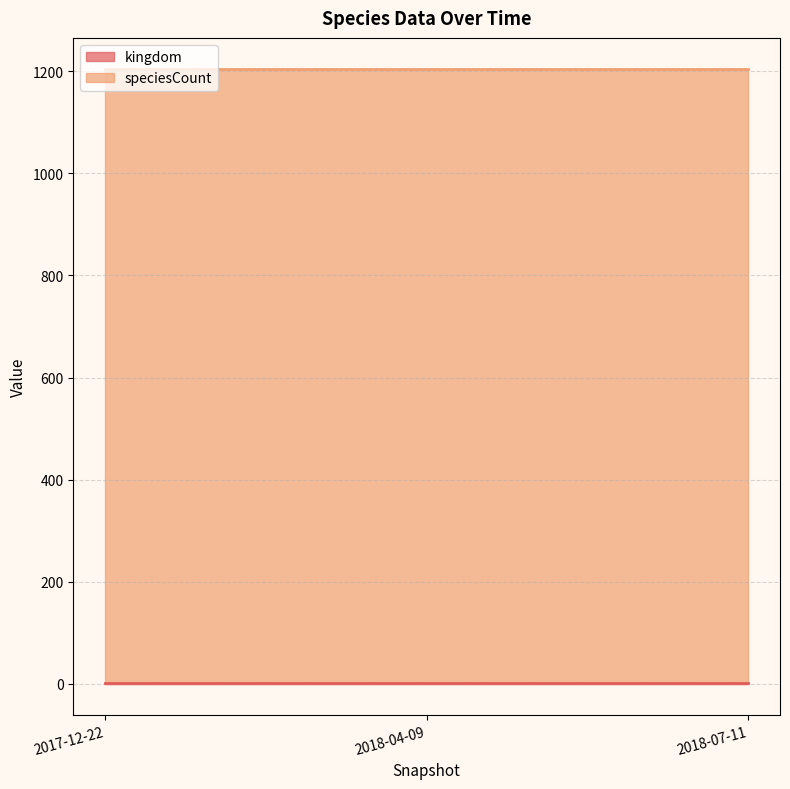

What is the value of the kingdom point at the 2nd from the left?

1